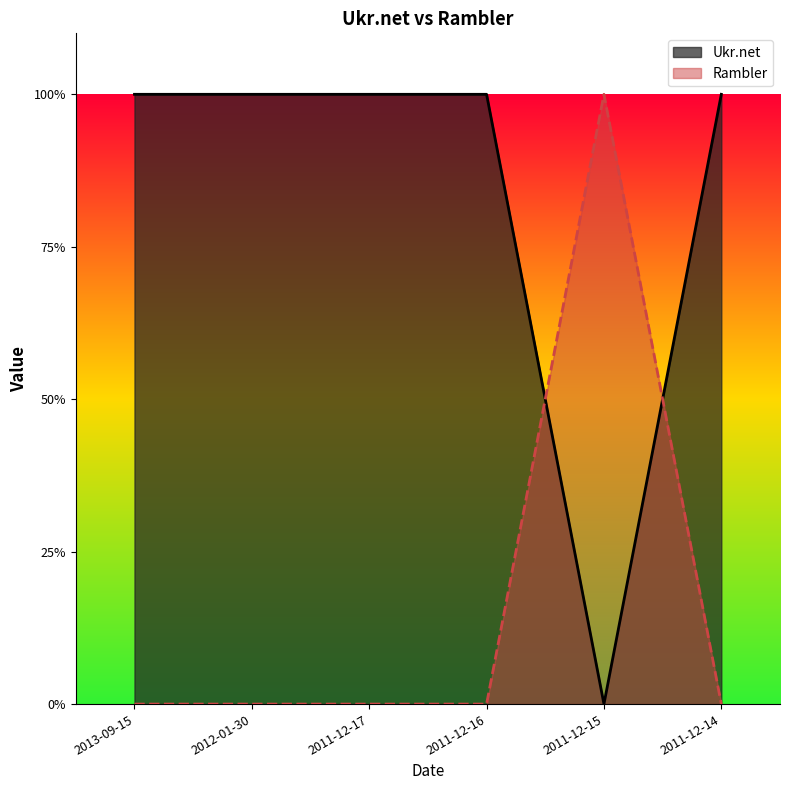

In Ukr.net, how many points are lower than both neighbors (excluding endpoints)?

1